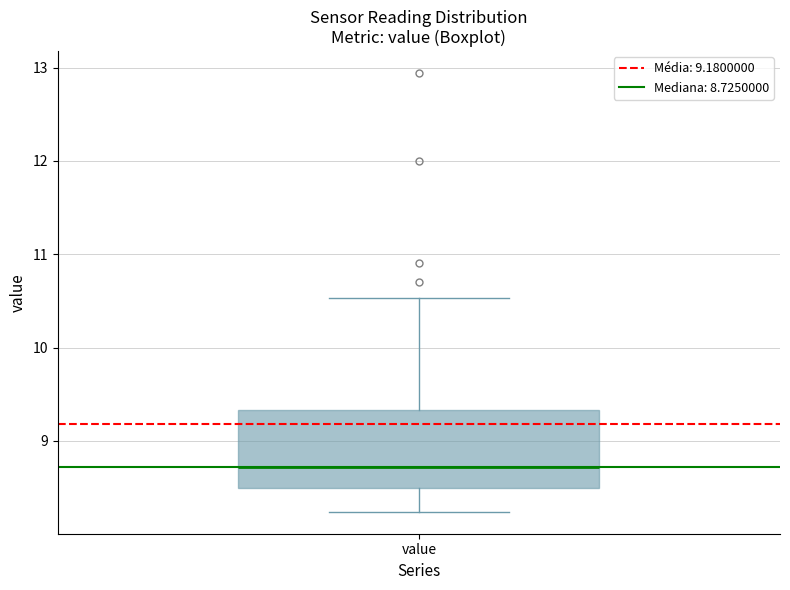

Read this box plot against the y-axis: the position of the median line, the range covered by the box, and the ends of both whiskers. The values are not printed on the chart, so give them approximately, as read against the axis.

median 8.7, box 8.5 to 9.3, whiskers 8.2 to 10.5